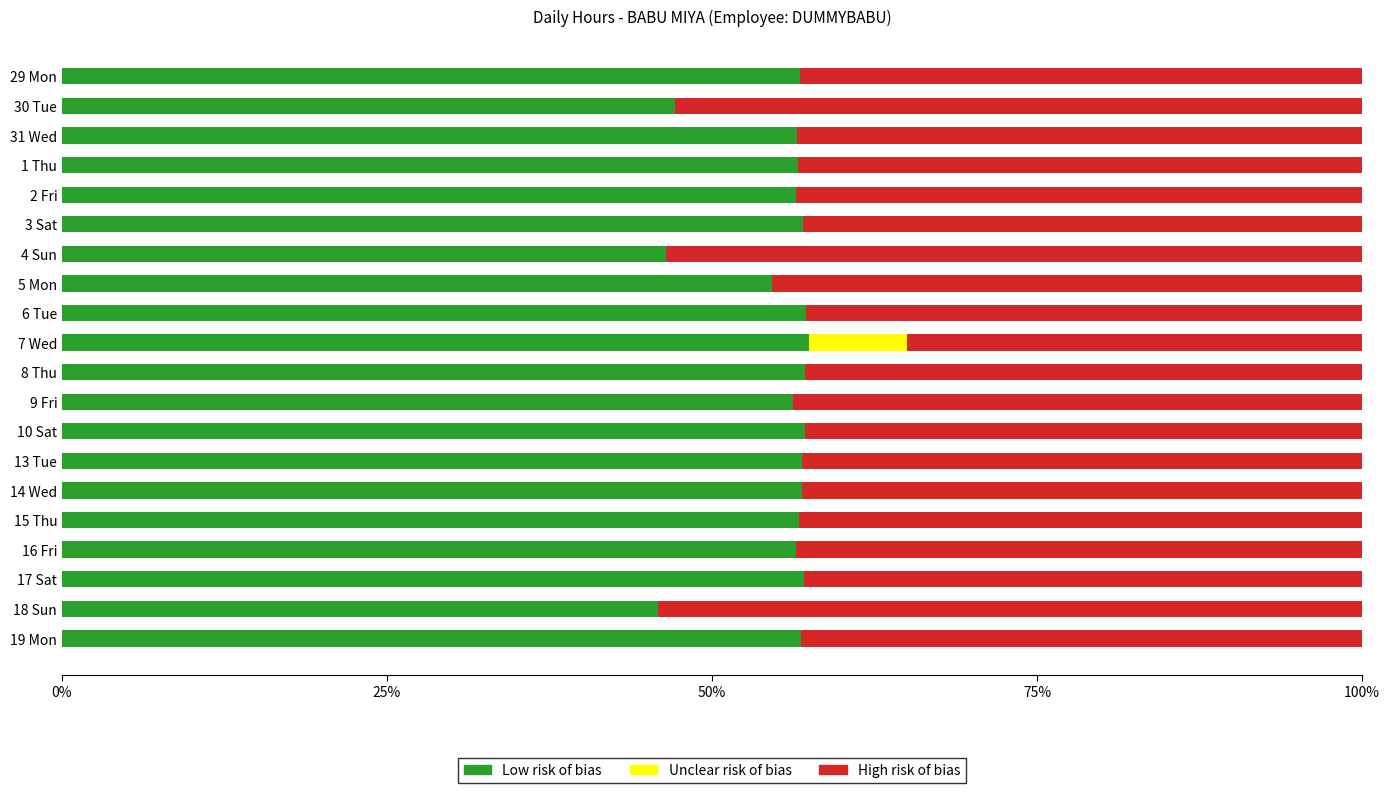

What value does the Low risk of bias series have at 29 Mon?

56.8